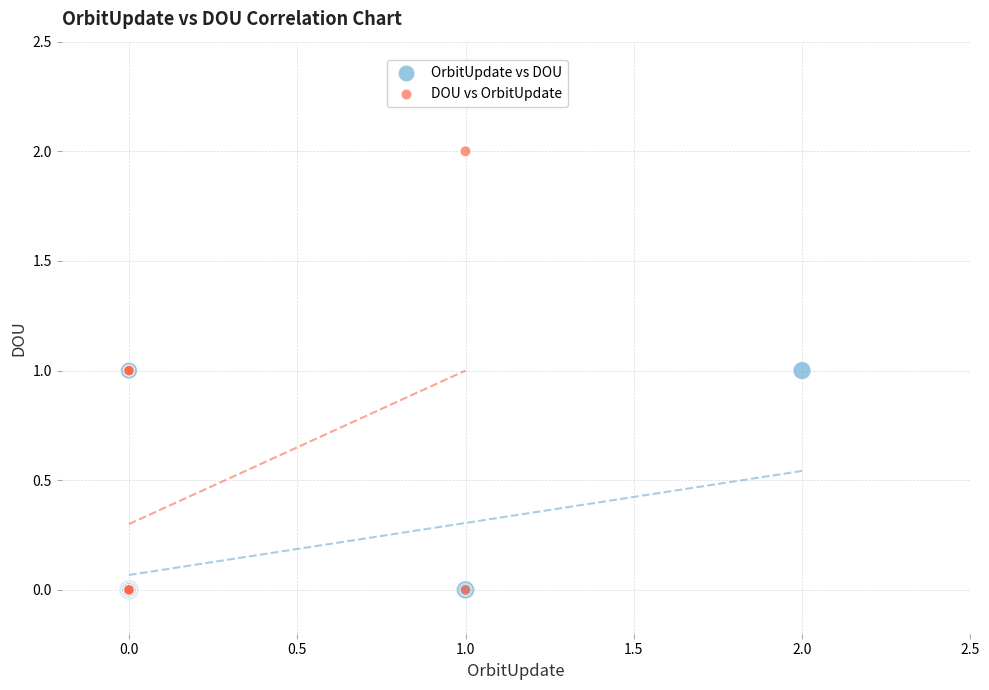

Which series contains the highest Y value?

DOU vs OrbitUpdate